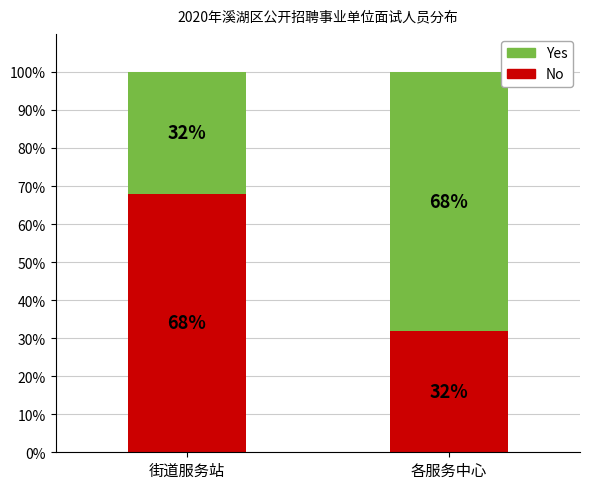

Is it true that No equals 46 at 各服务中心?

False